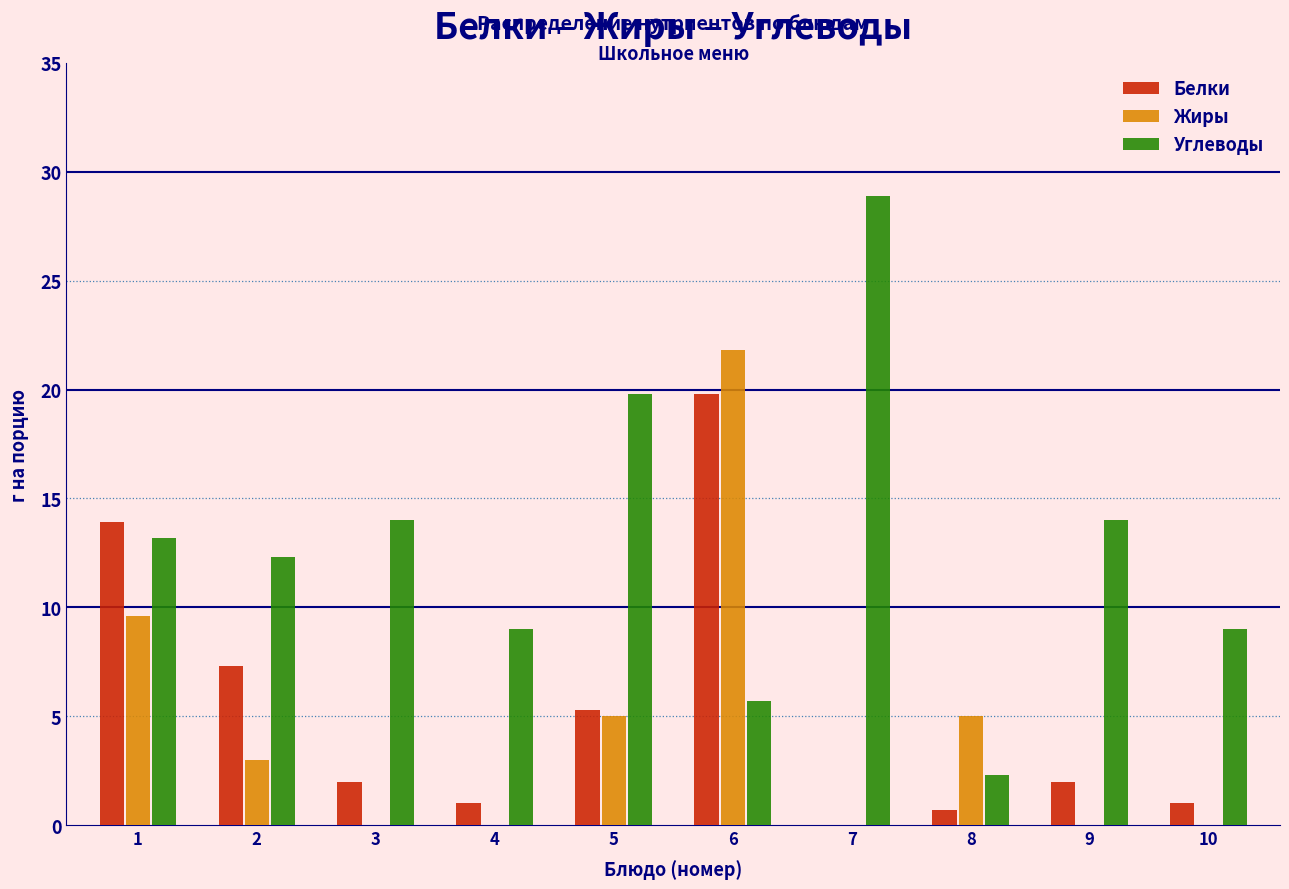

Reading left to right, extract all data points from this chart.

Белки: 1=13.9	2=7.3	3=2.0	4=1.0	5=5.3	6=19.8	7=0.0	8=0.7	9=2.0	10=1.0
Жиры: 1=9.6	2=3.0	3=0.0	4=0.0	5=5.0	6=21.8	7=0.0	8=5.0	9=0.0	10=0.0
Углеводы: 1=13.2	2=12.3	3=14.0	4=9.0	5=19.8	6=5.7	7=28.9	8=2.3	9=14.0	10=9.0